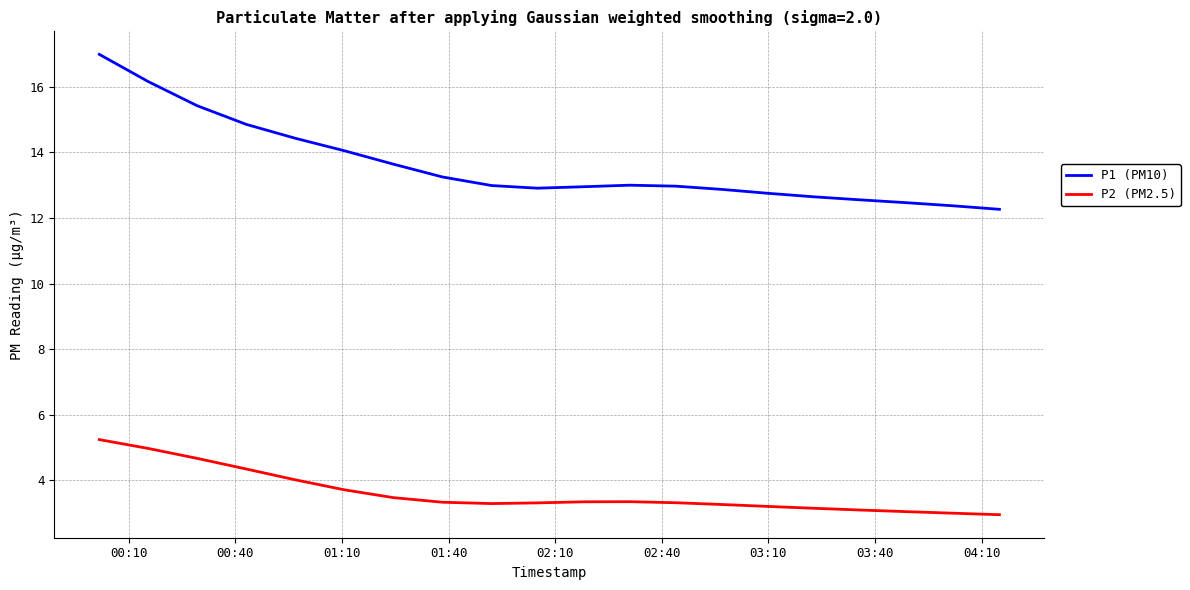

True or false: P2 (PM2.5) and P1 (PM10) cross at least once.

False